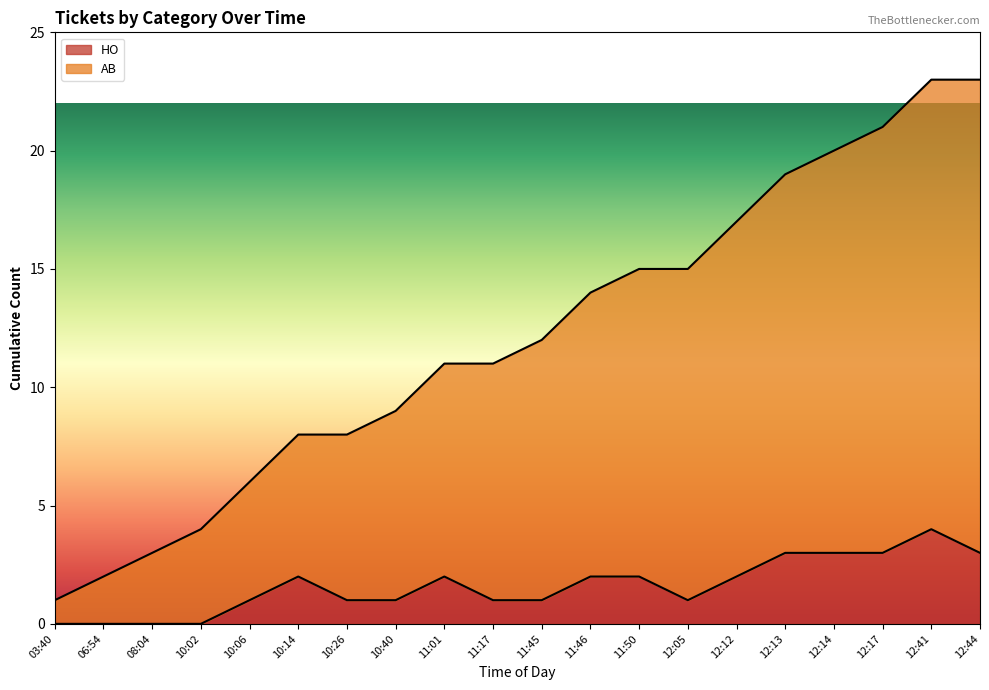

True or false: HO has a value of 3 at 12:14.

True